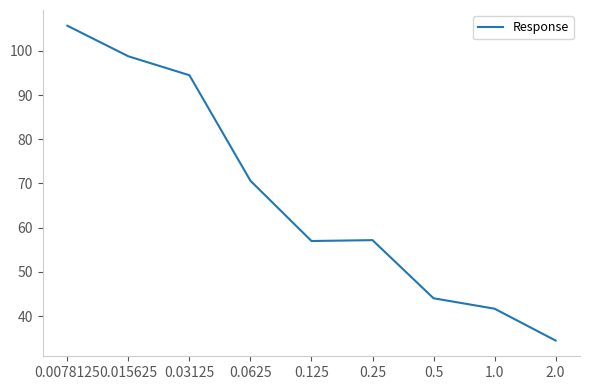

Does the chart display data point markers on the line(s)?

No